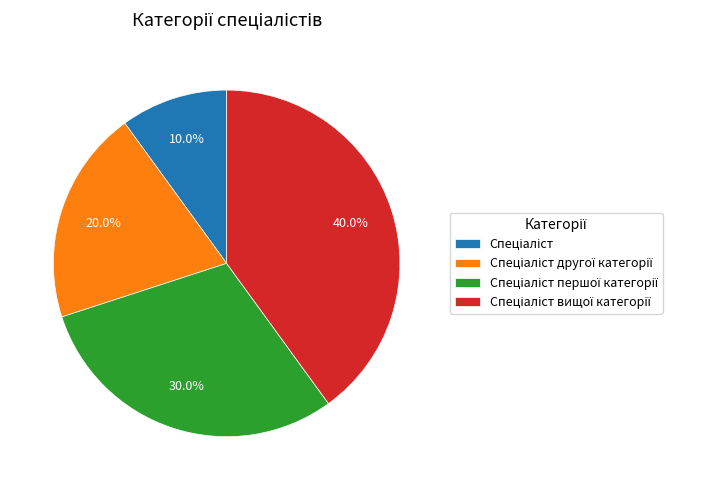

Is there any slice that represents more than half of the pie?

No